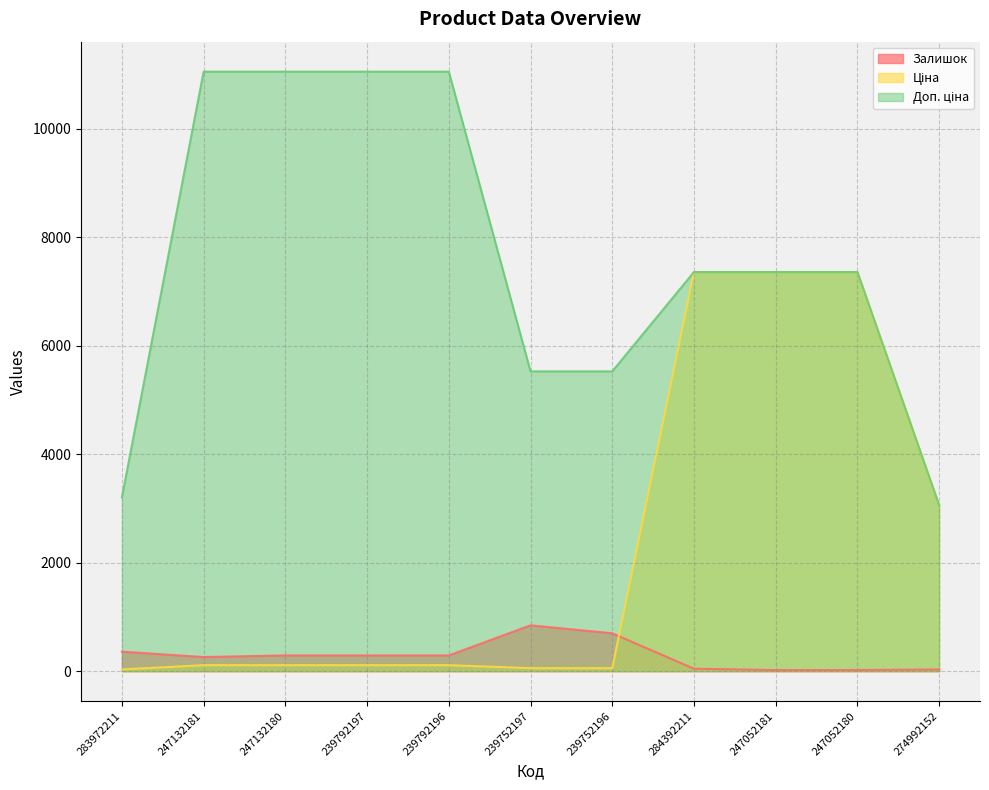

What is the difference between the maximum and minimum values in the Ціна series?

7328.1